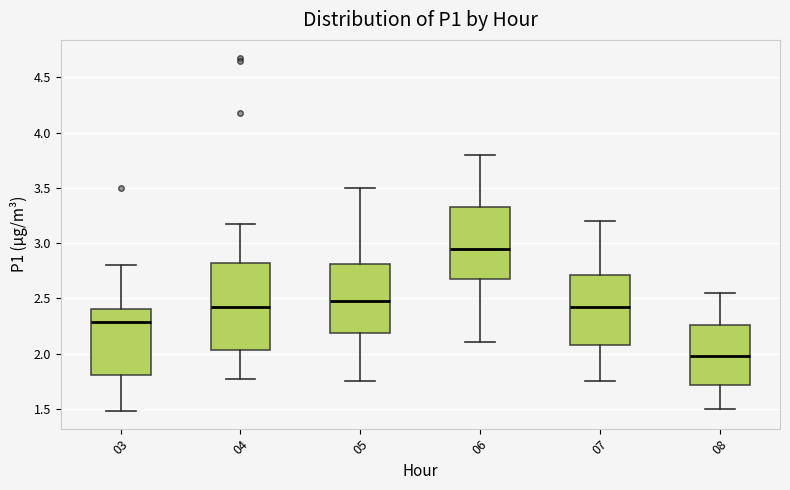

Which box is the tallest, from its lower edge to its upper edge?

04